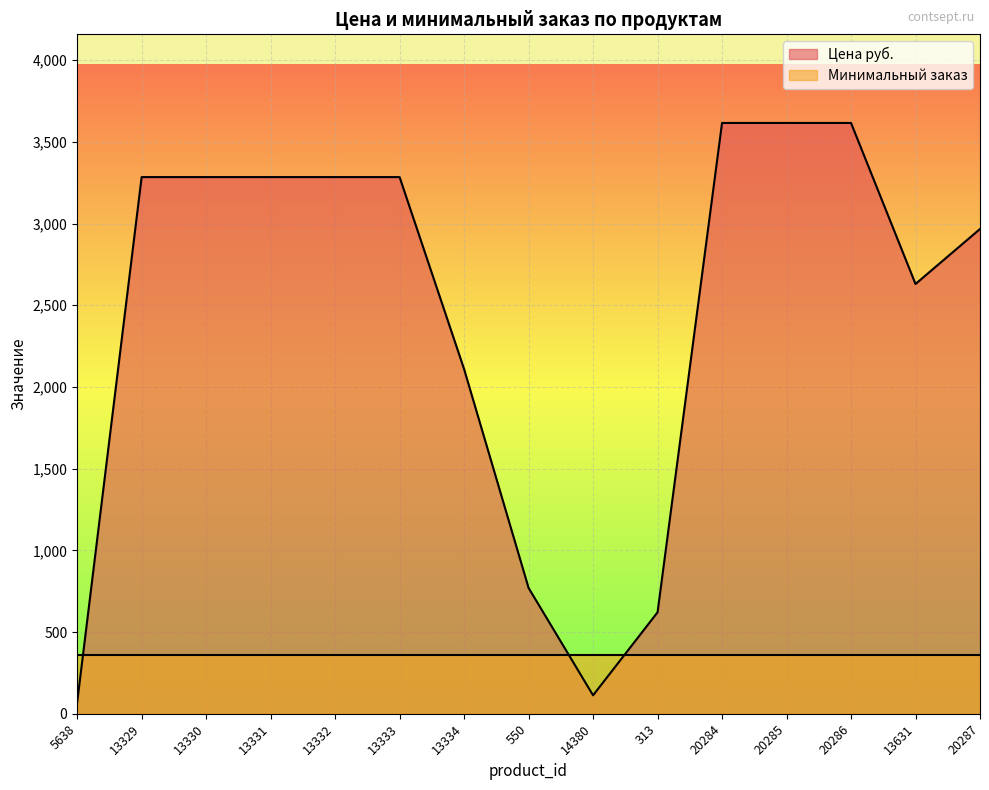

List the labels in order of value, largest first.

20284, 20285, 20286, 13329, 13330, 13331, 13332, 13333, 20287, 13631, 13334, 550, 313, 14380, 5638